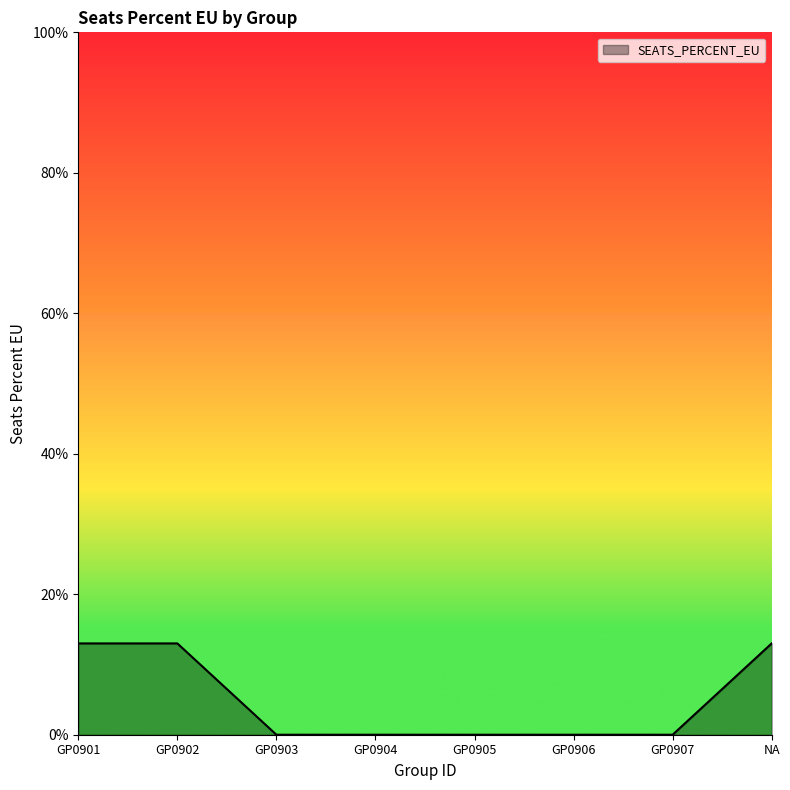

Reading right to left, list all the values displayed in this chart.

NA=0.1	GP0907=0.0	GP0906=0.0	GP0905=0.0	GP0904=0.0	GP0903=0.0	GP0902=0.1	GP0901=0.1